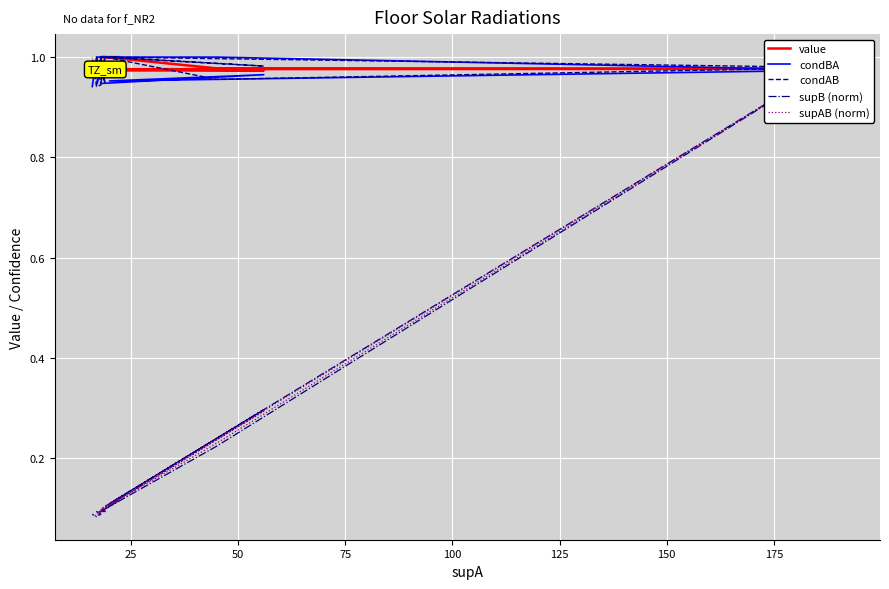

Which series has the largest total across all categories?

condAB